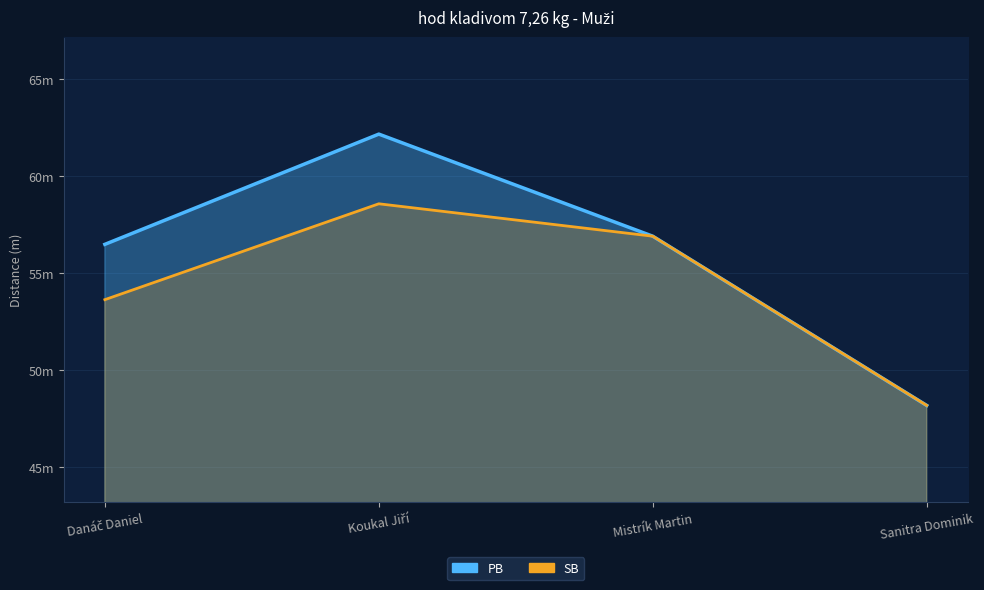

True or false: SB and PB intersect in this chart.

False